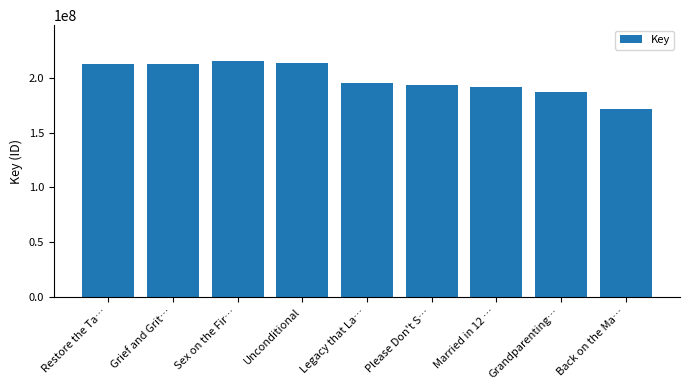

Is it true that the value at Married in 12 … is 191271330?

True